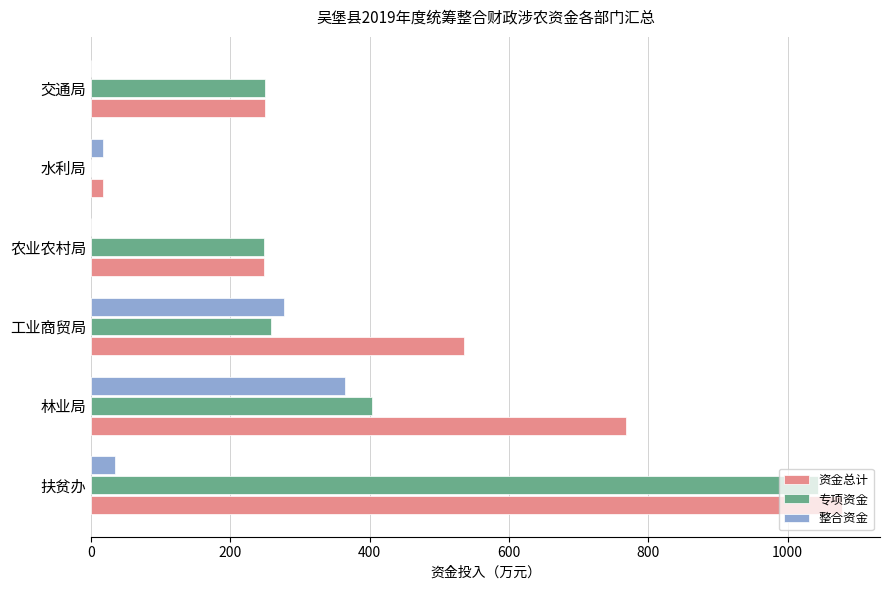

What is the sum of all 专项资金 values?

2204.4